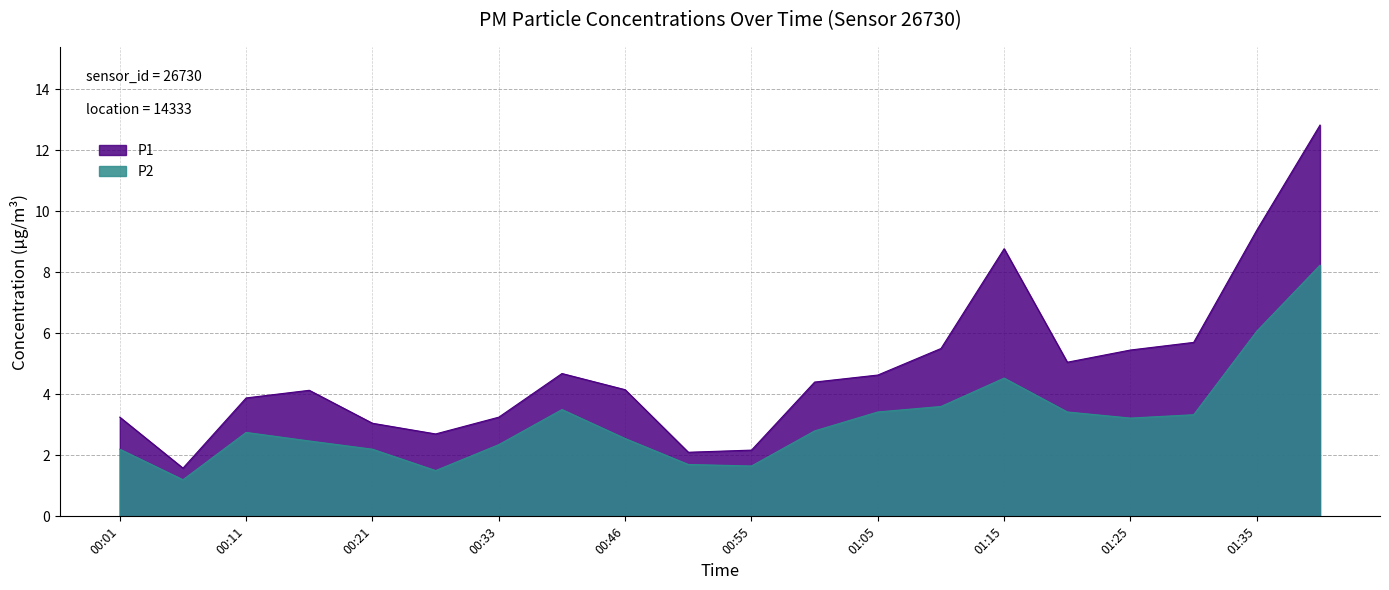

Between 00:51 and 01:25, which is larger?

01:25